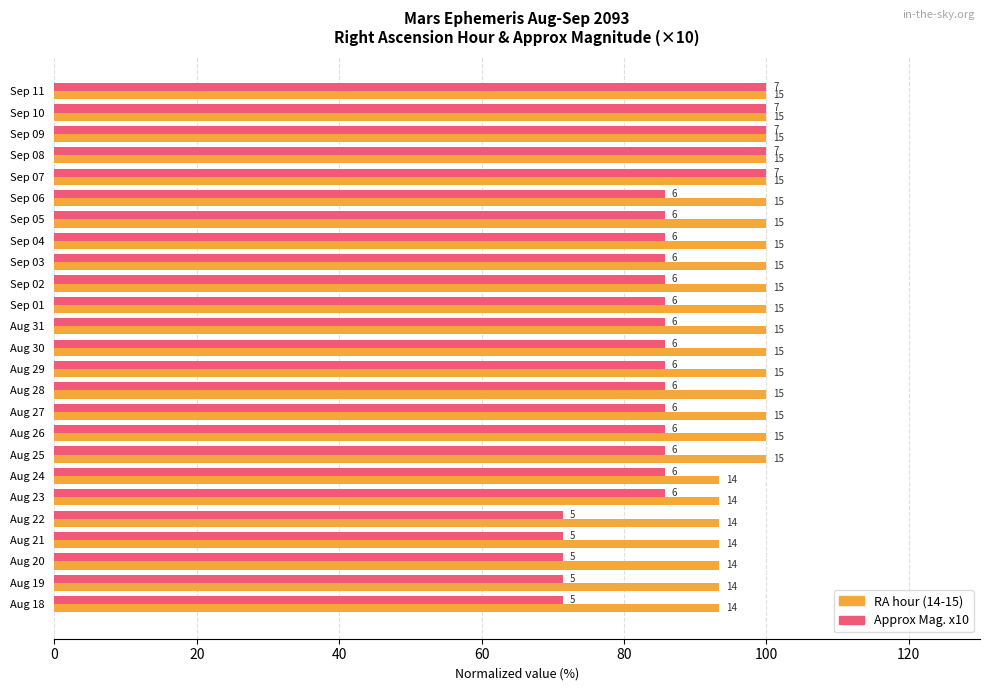

Which series has the largest range (max minus min)?

Approx Mag. x10